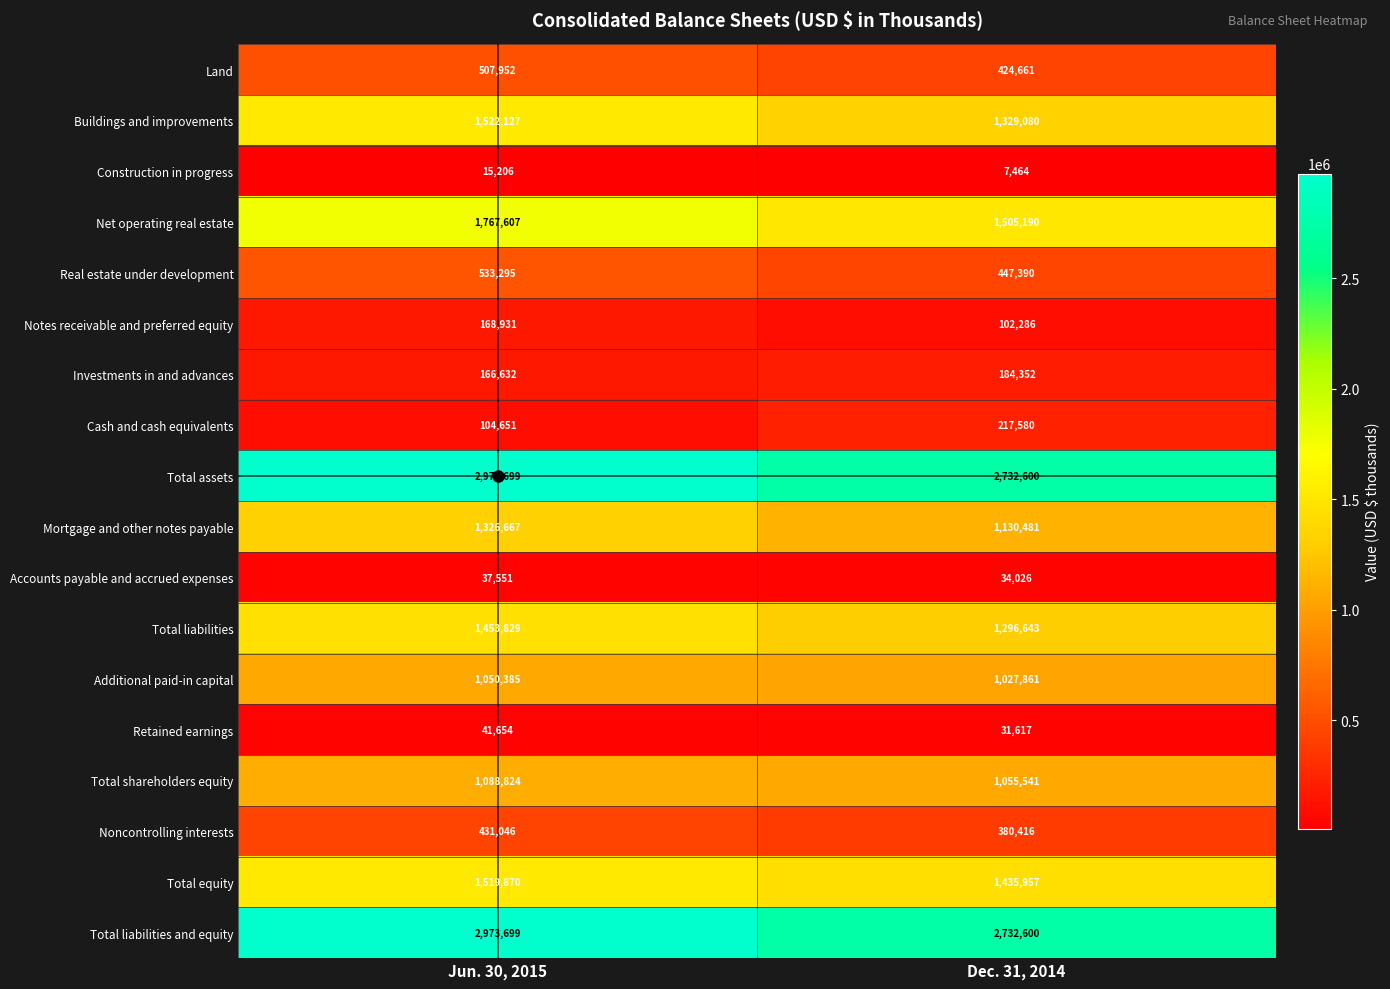

Count the number of data series in this chart.

18